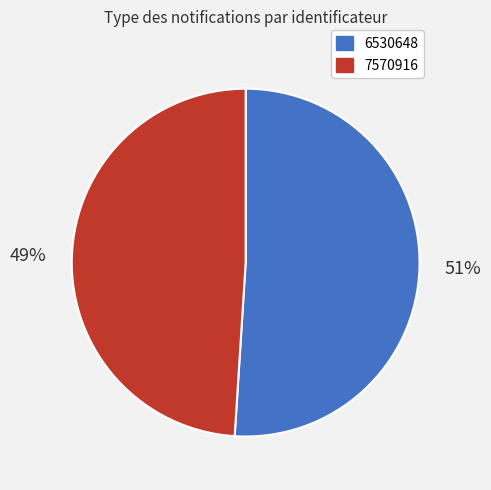

Rank the categories by value from lowest to highest.

7570916, 6530648